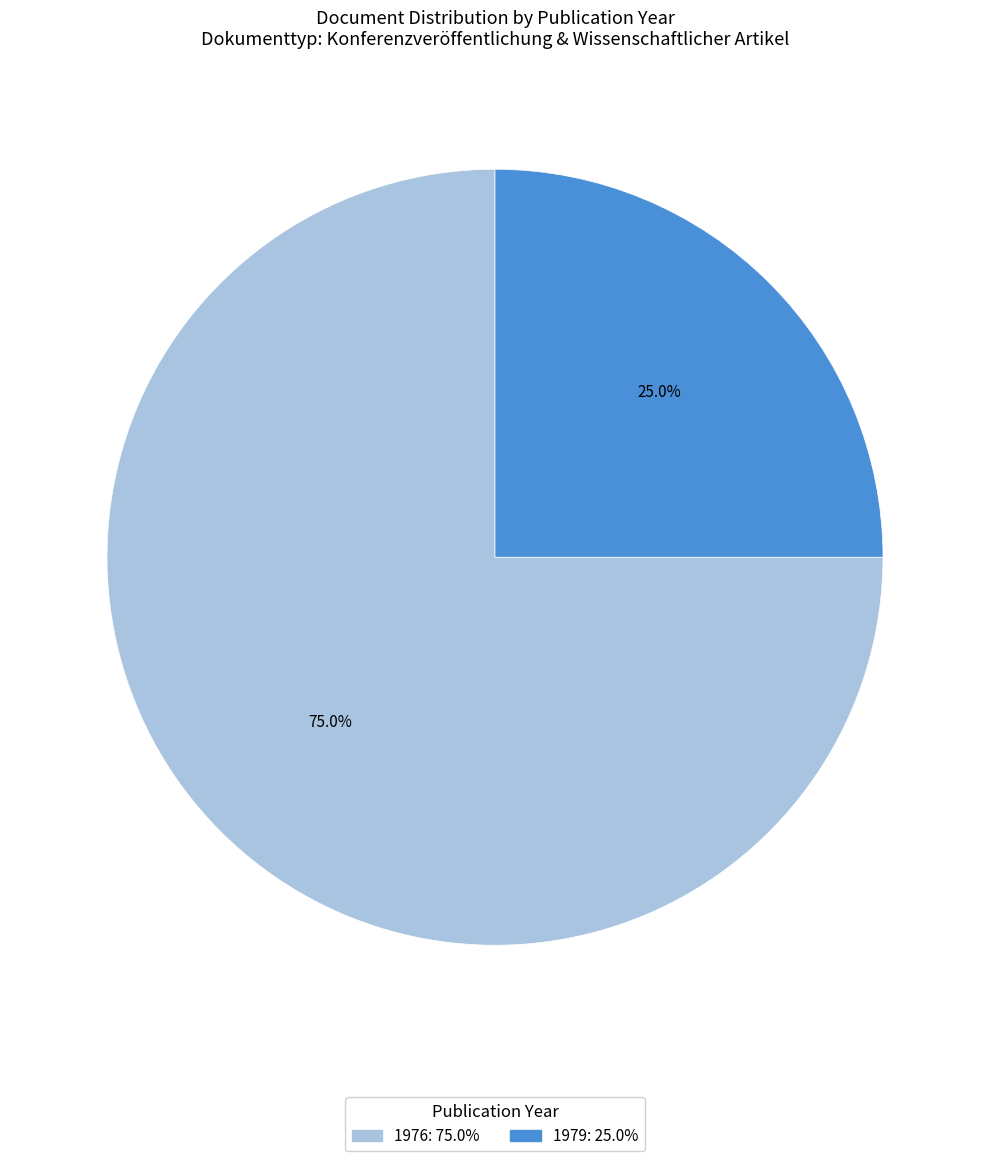

Does any single category account for the majority?

Yes